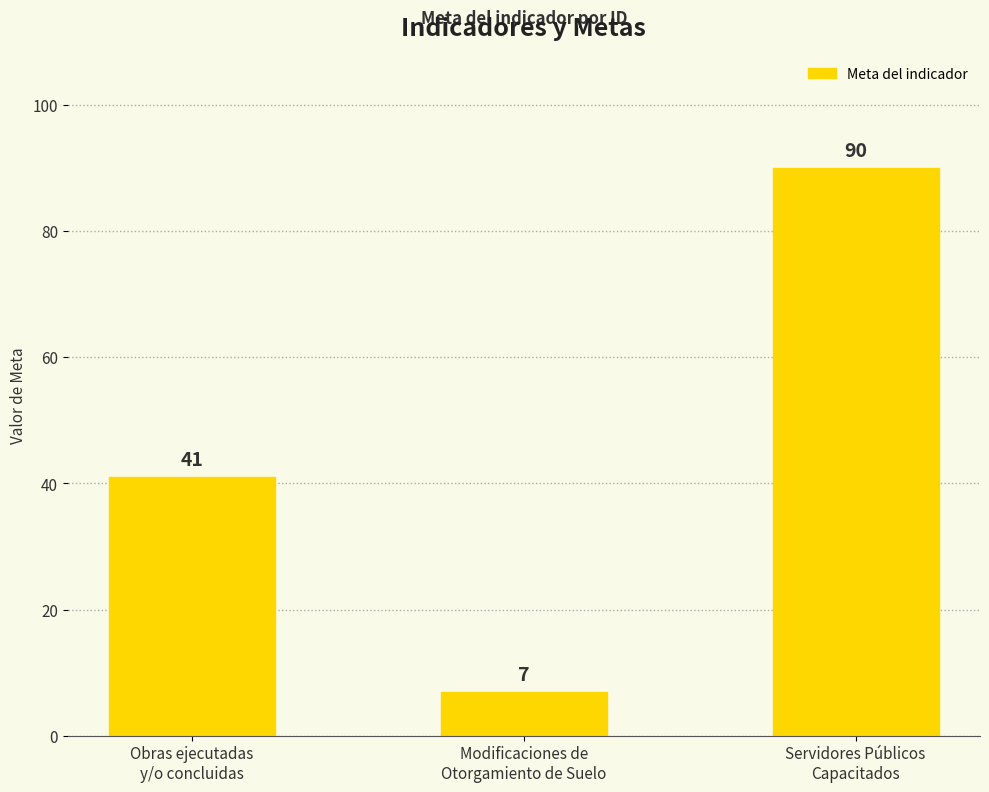

Reading right to left, transcribe all the data shown in this chart.

90	7	41